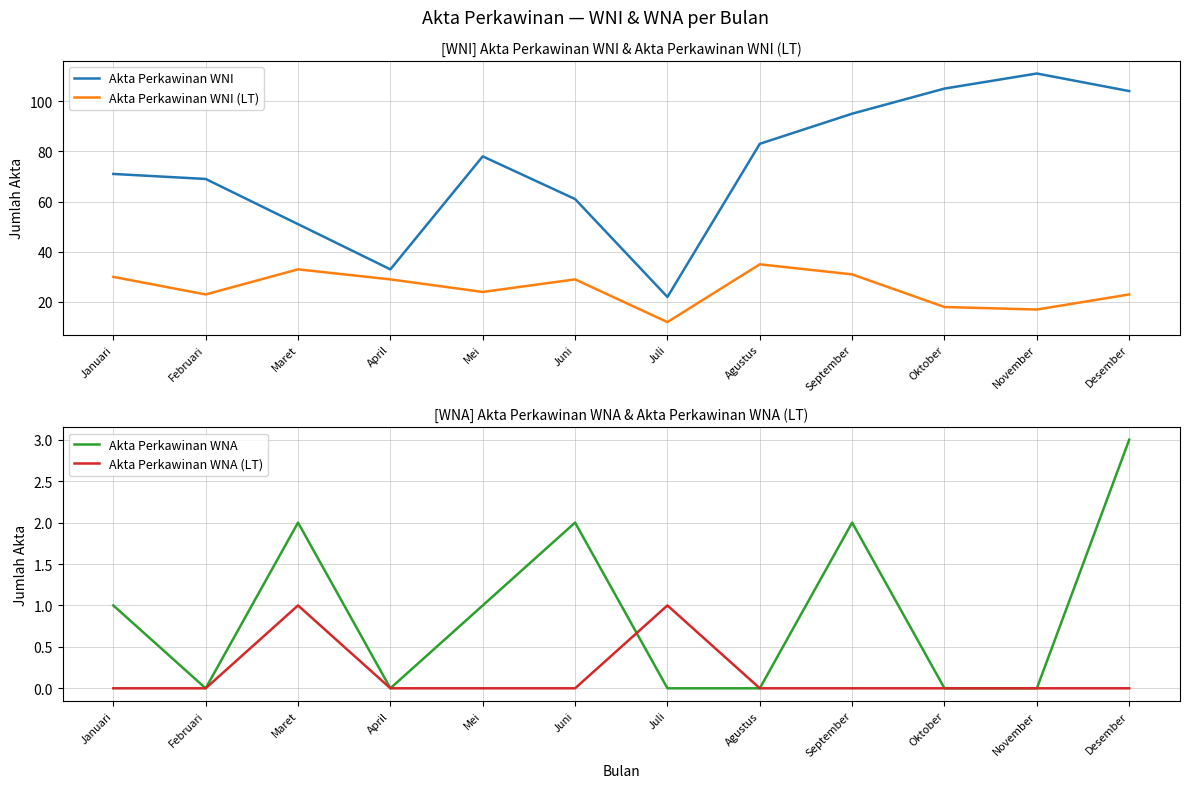

True or false: Akta Perkawinan WNI and Akta Perkawinan WNI (LT) intersect in this chart.

False